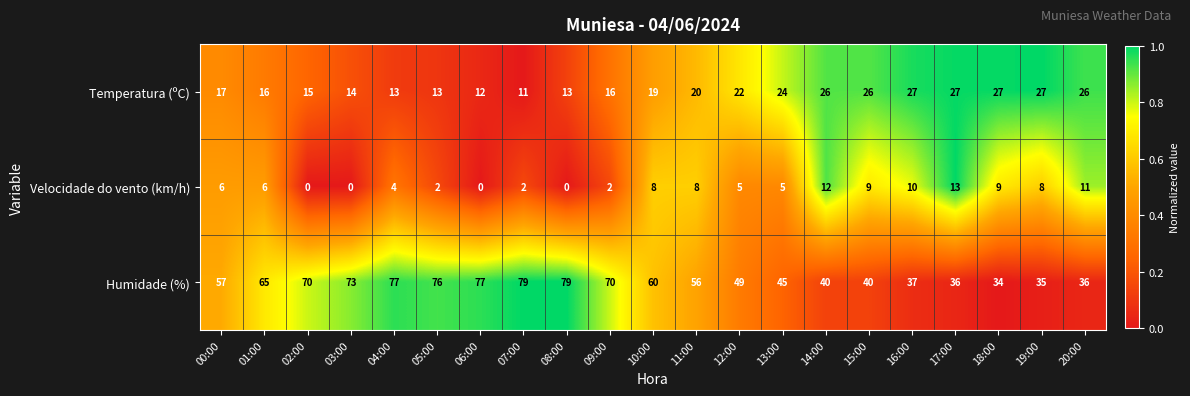

At which label does Humidade (%) reach its minimum?

18:00